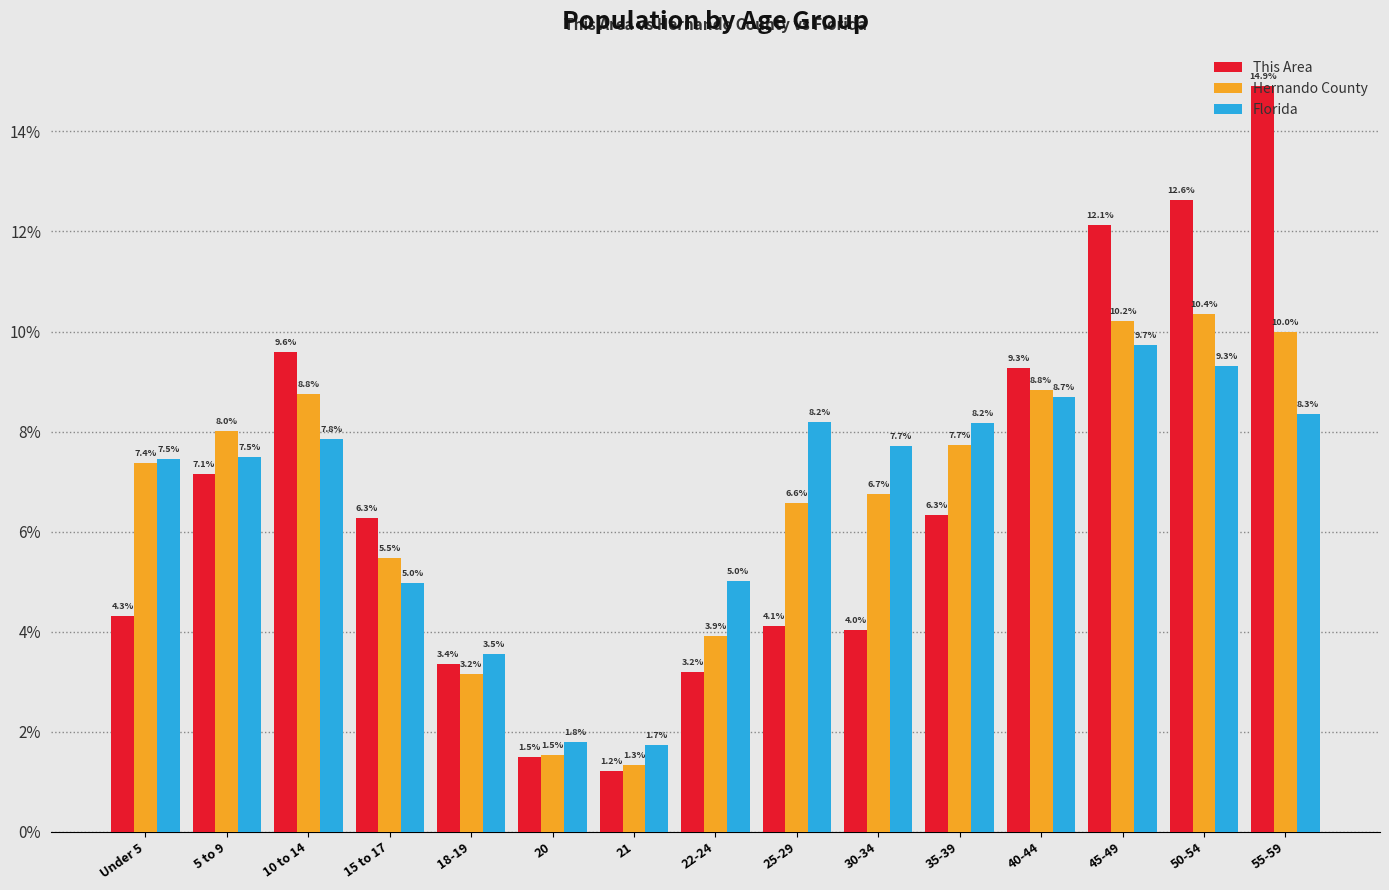

List the series in order of their peak value, highest first.

This Area, Hernando County, Florida